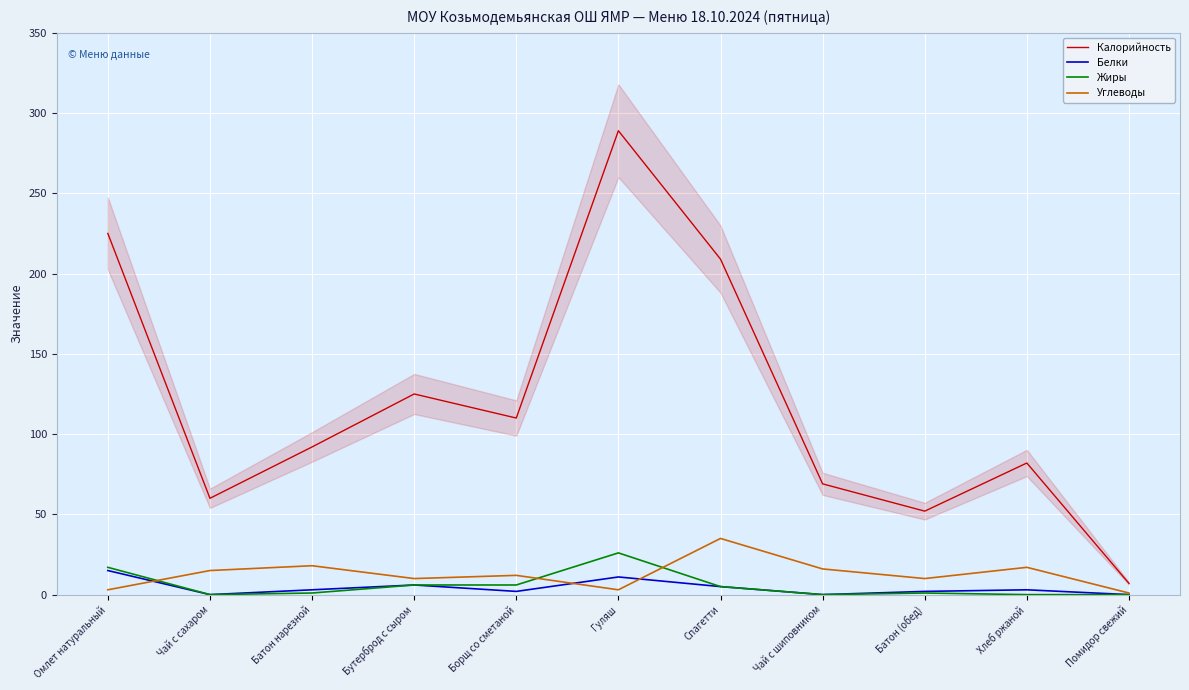

At which label does Углеводы reach its minimum?

Помидор свежий